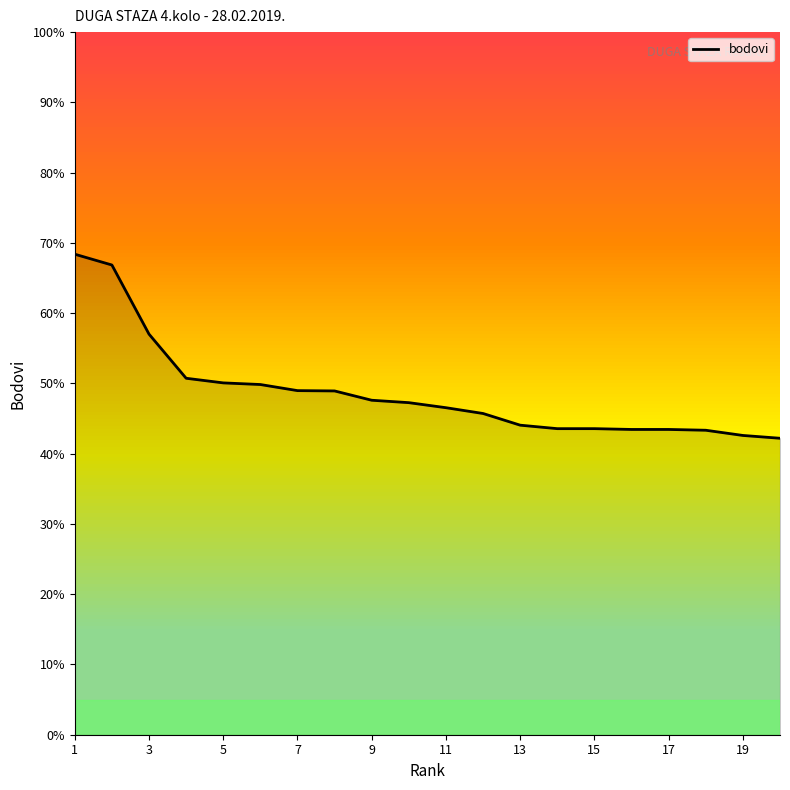

What is the difference between the maximum and minimum values?

26.2